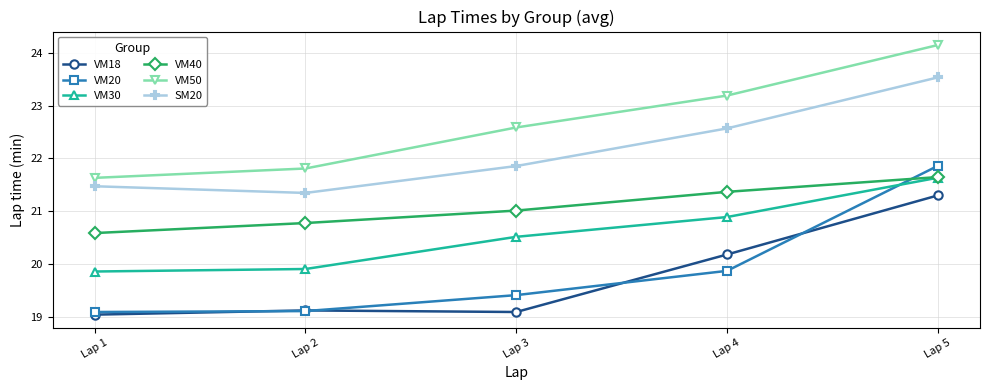

Which series changed the most between Lap 3 and Lap 4?

VM18